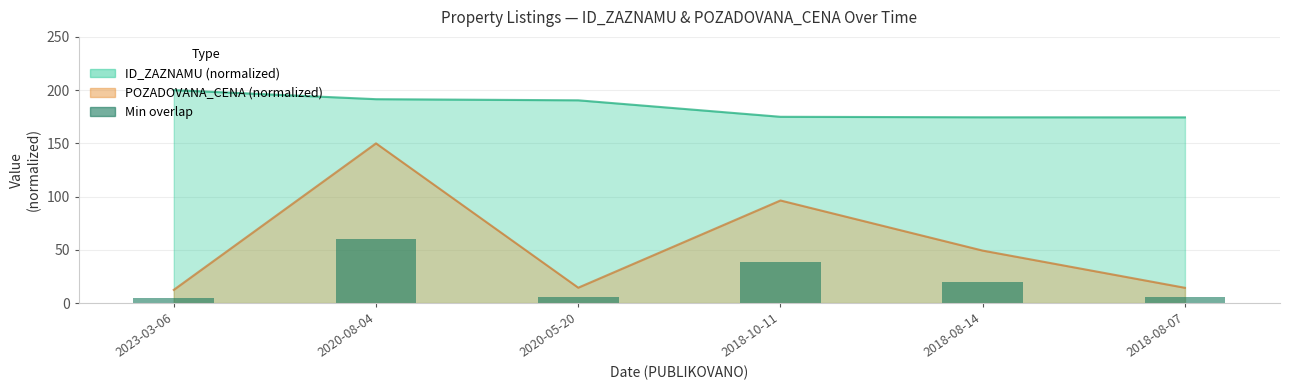

Rank the categories by value from lowest to highest.

2023-03-06, 2018-08-07, 2020-05-20, 2018-08-14, 2018-10-11, 2020-08-04